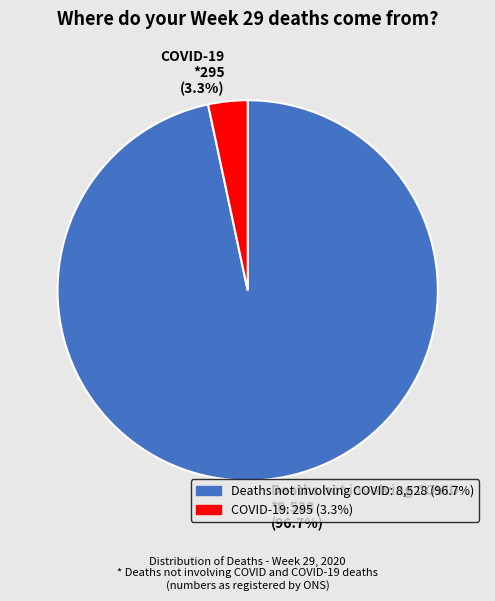

Between Deaths not involving COVID and COVID-19, which is larger?

Deaths not involving COVID